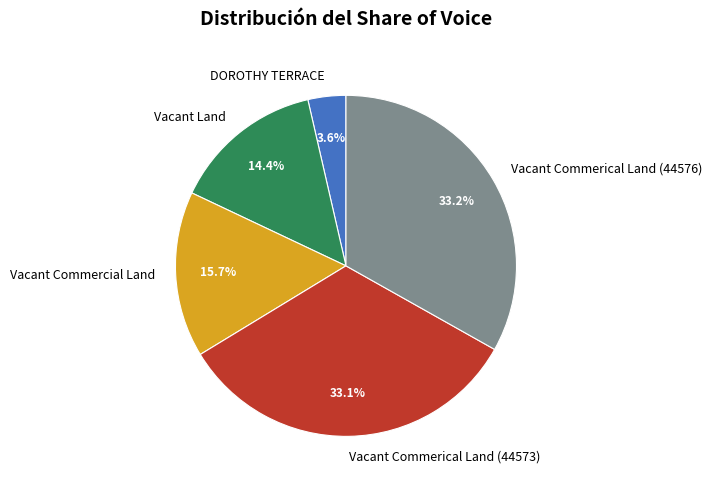

How many slices are in this pie chart?

5